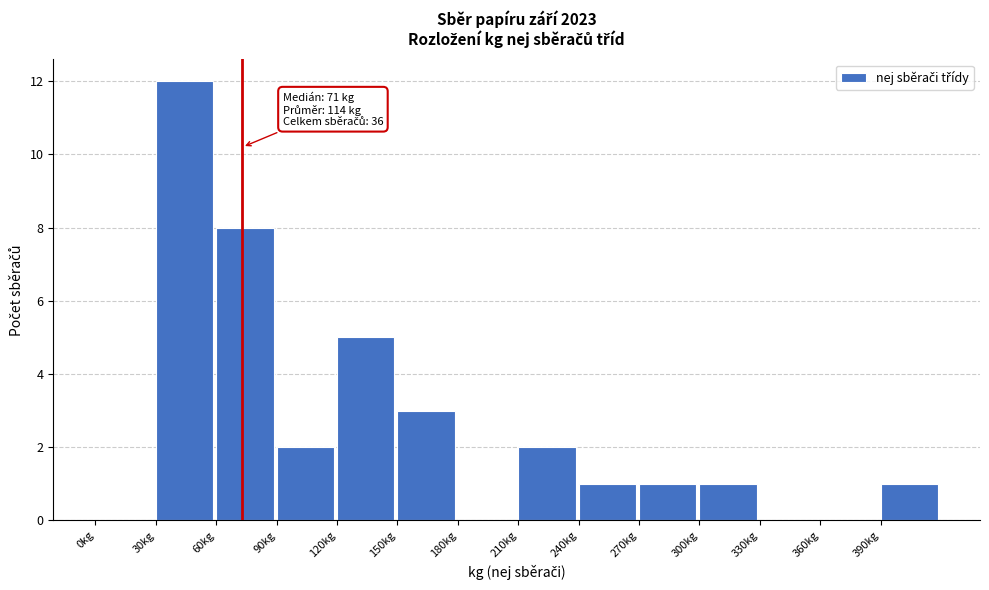

Which range on the x-axis has the tallest bar?

30 to 60